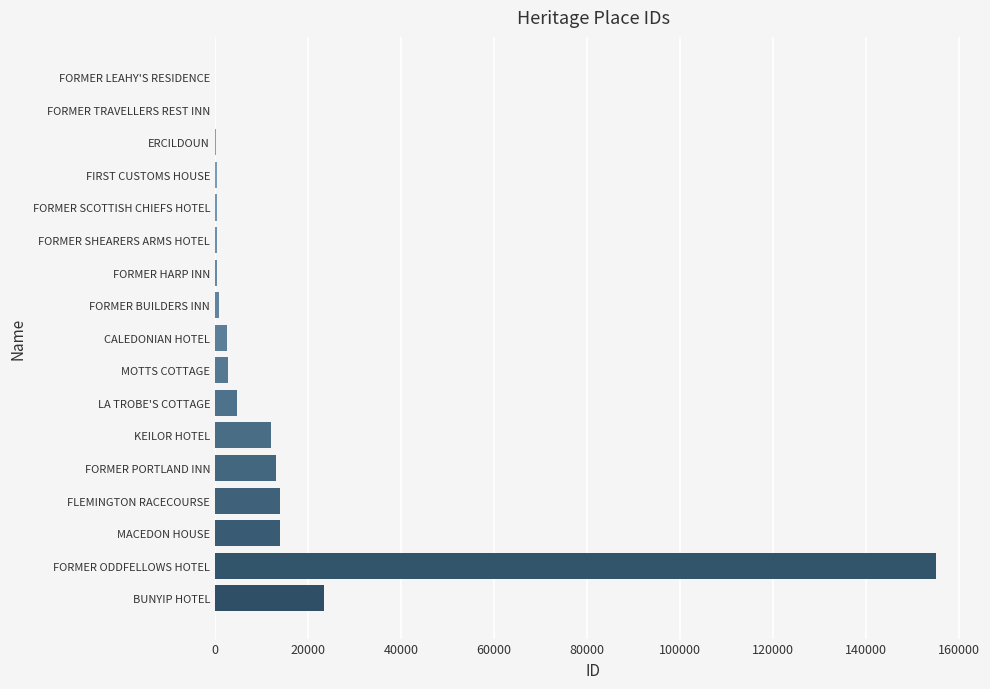

At which label is the value closest to 77475?

BUNYIP HOTEL